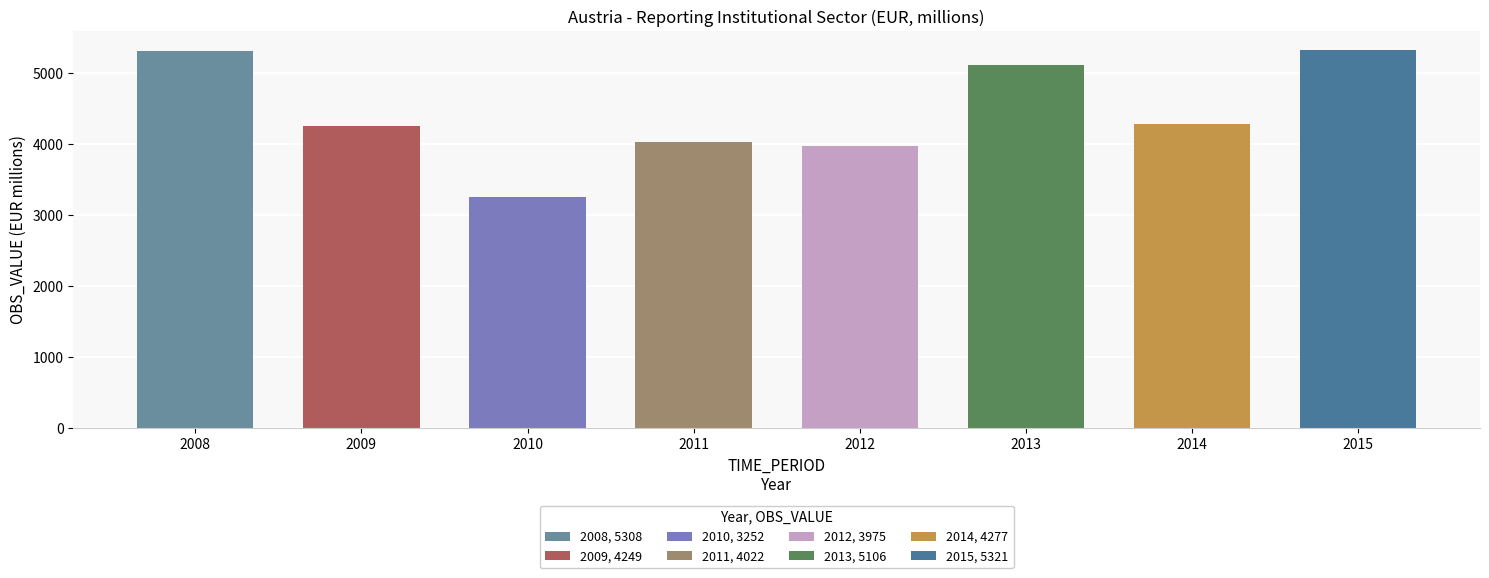

True or false: the data shows 2706 at 2015.

False